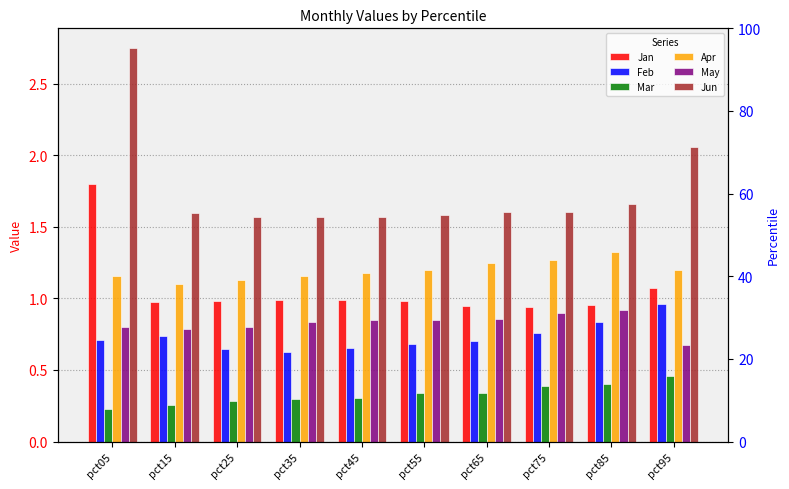

How many groups of bars are there?

10